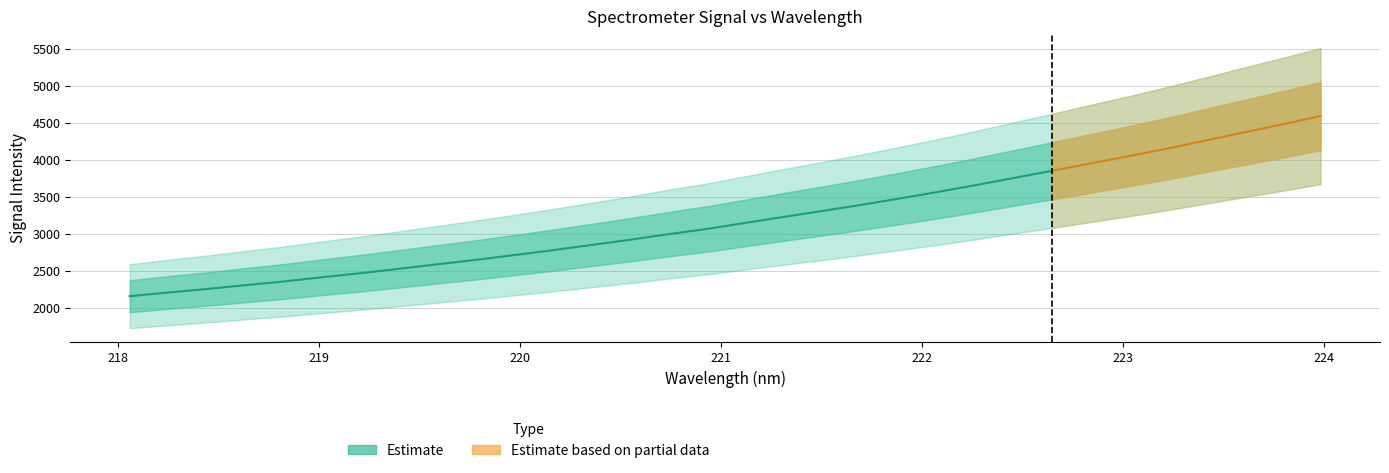

What is the greatest value displayed?

4597.4